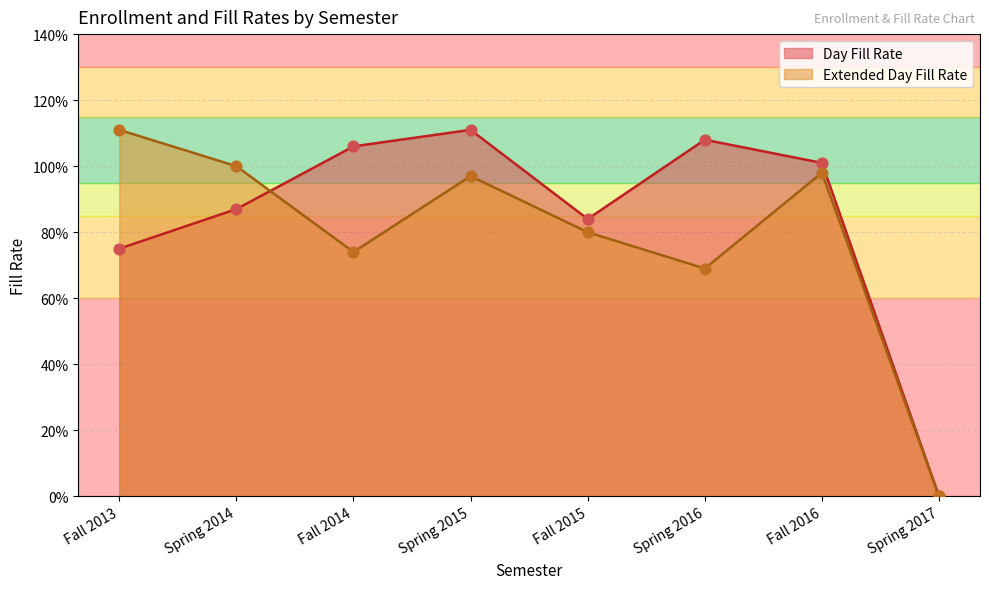

Which series reaches the maximum Y coordinate?

Day Fill Rate